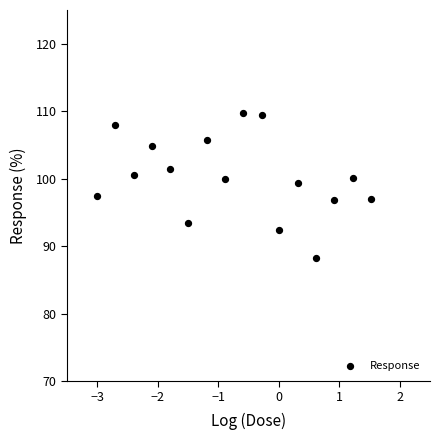

What is the range of X values (max minus min)?

4.5